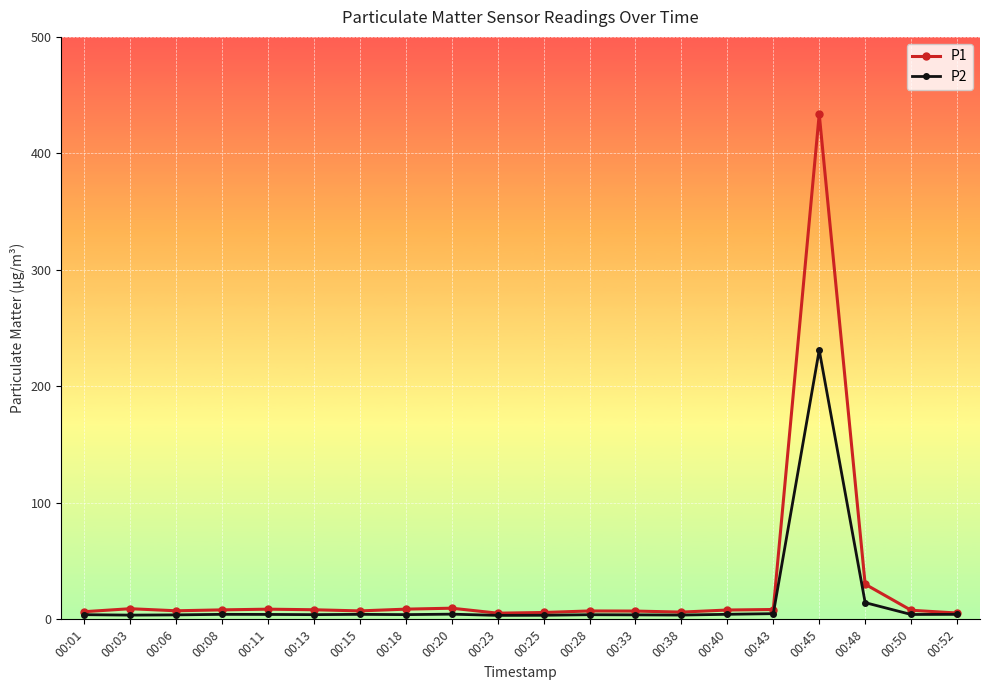

Rank the series by their maximum value, from highest to lowest.

P1, P2